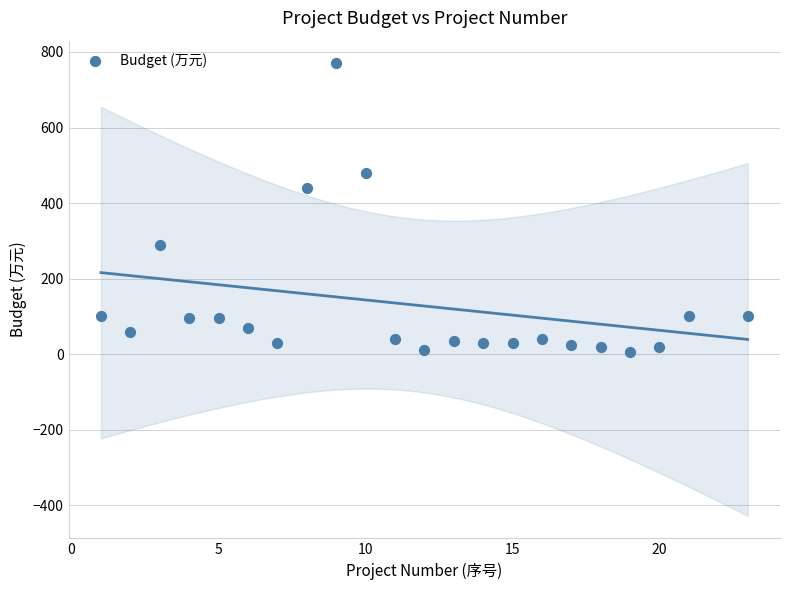

What is the range of Y values (max minus min)?

765